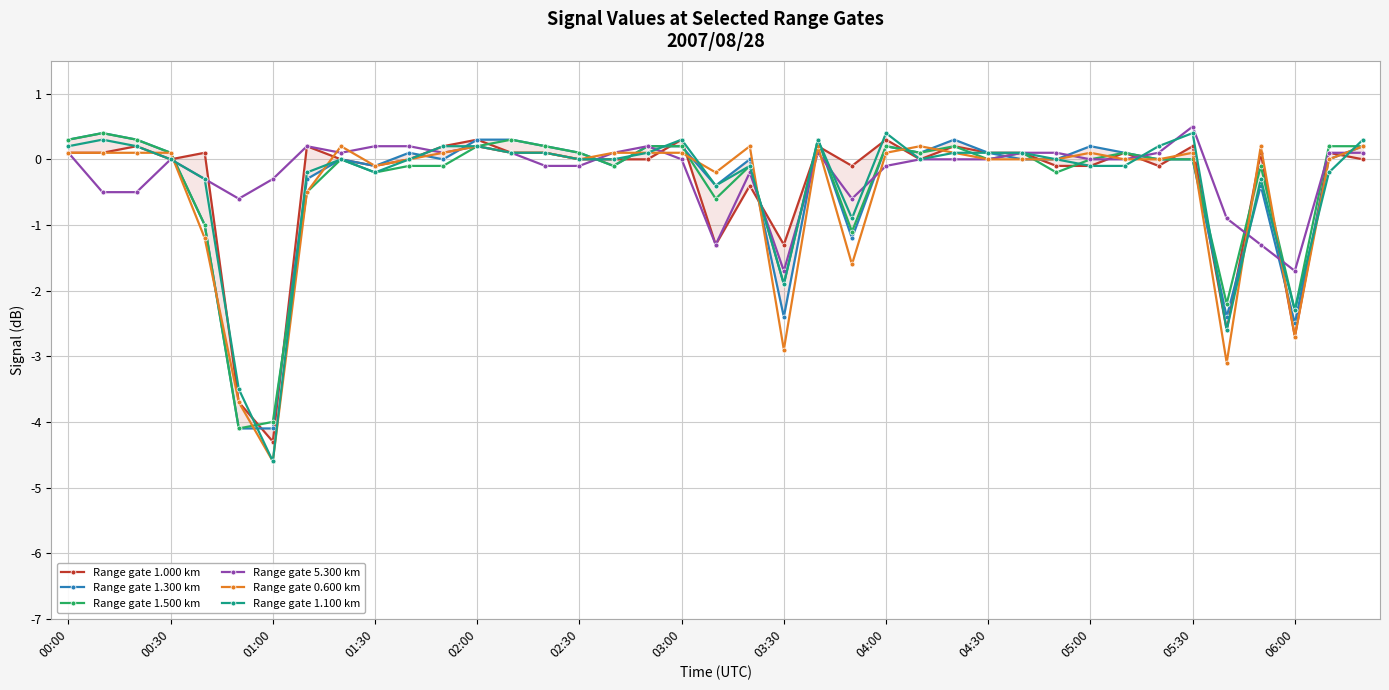

What is the highest value of the Range gate 1.100 km series?

0.4